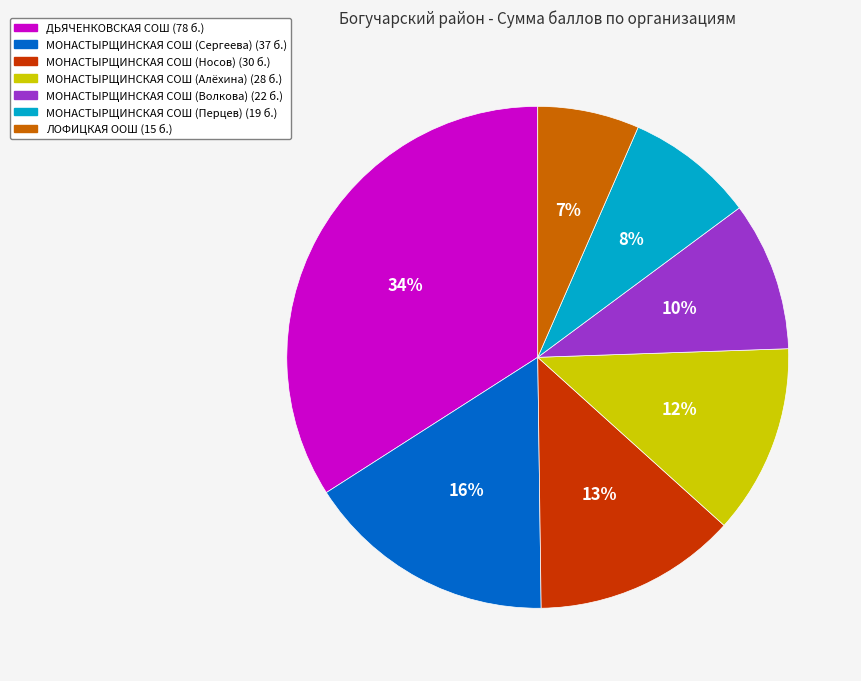

Does any single category account for the majority?

No